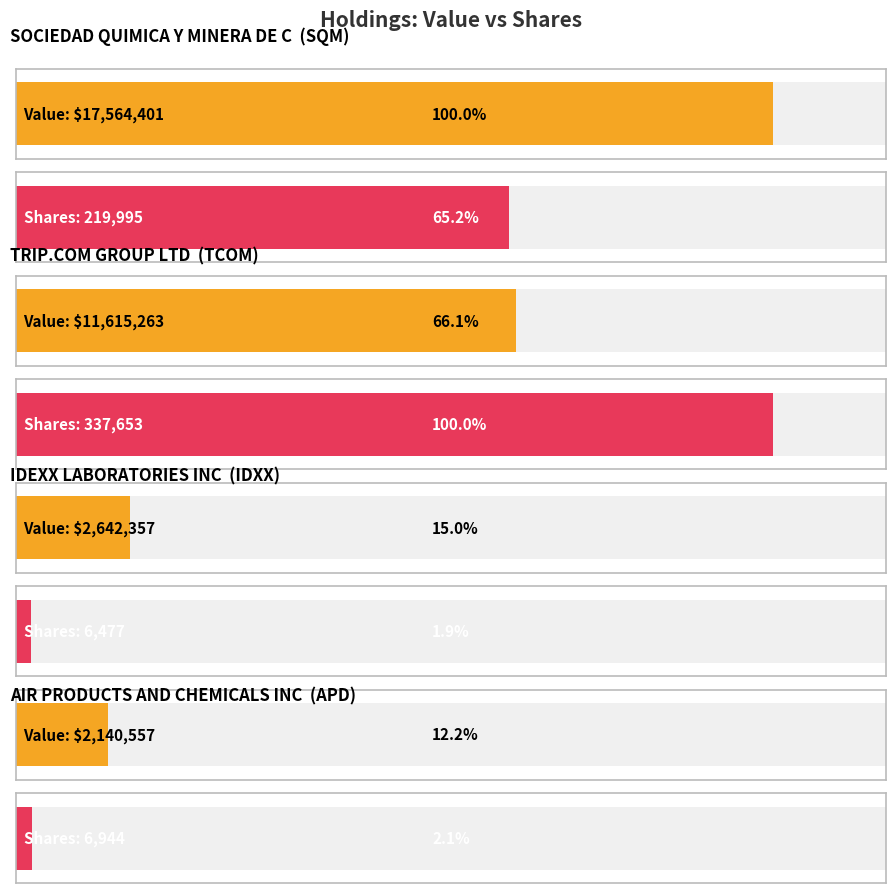

What is the label of the 1st bar from the right?

APD